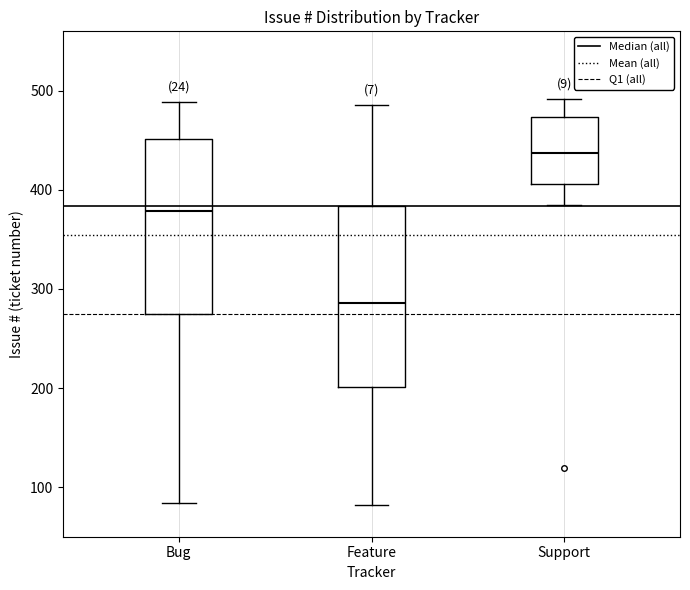

Reading left to right, transcribe this box plot: for each box, give where its median line is, the range the box spans, and where its two whiskers end, as read against the y-axis. The values are not printed on the chart, so give them approximately, as read against the axis.

Bug: median 380, box 280 to 450, whiskers 80 to 490
Feature: median 290, box 200 to 380, whiskers 80 to 490
Support: median 440, box 410 to 470, whiskers 390 to 490